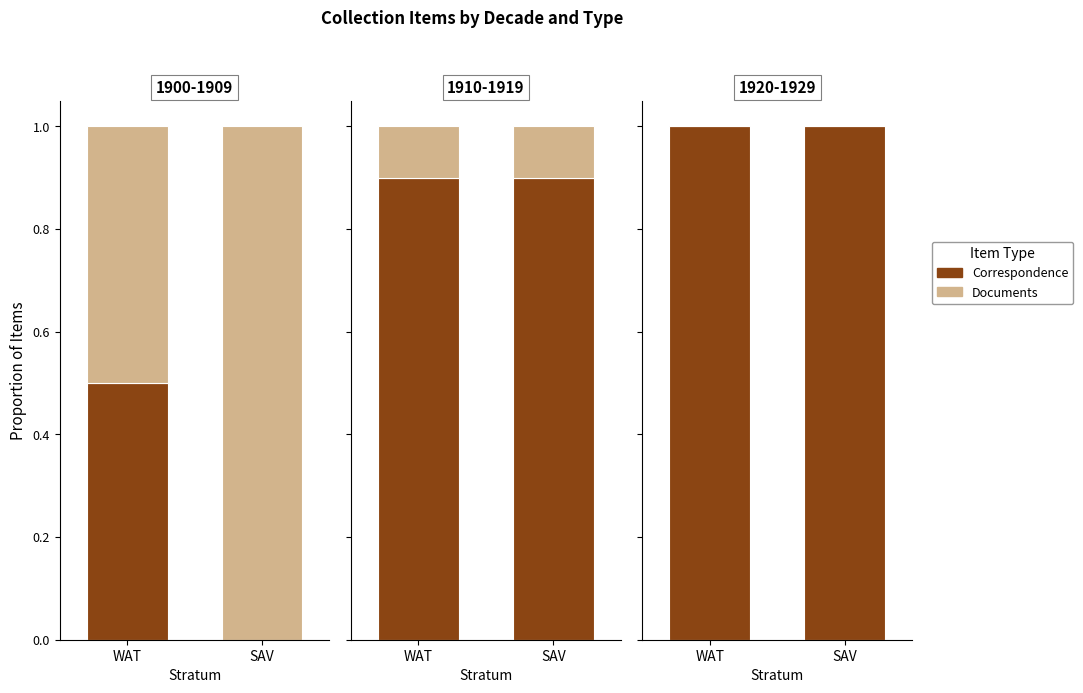

Between SAV and WAT, which is larger?

SAV